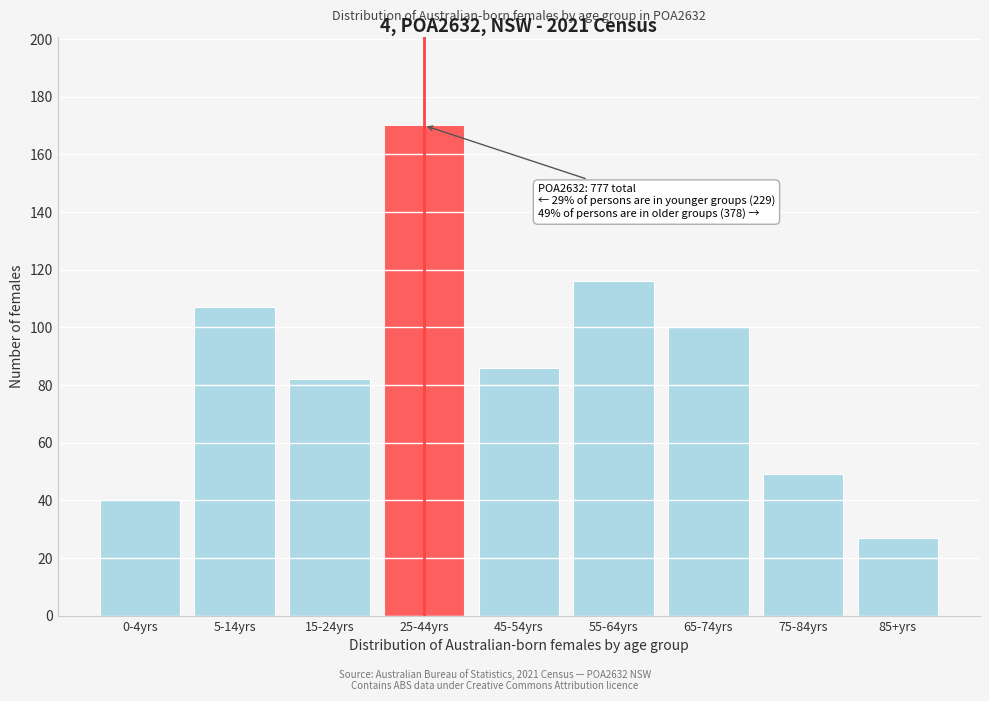

Reading left to right, extract all data points from this chart.

0-4yrs=40	5-14yrs=107	15-24yrs=82	25-44yrs=170	45-54yrs=86	55-64yrs=116	65-74yrs=100	75-84yrs=49	85+yrs=27